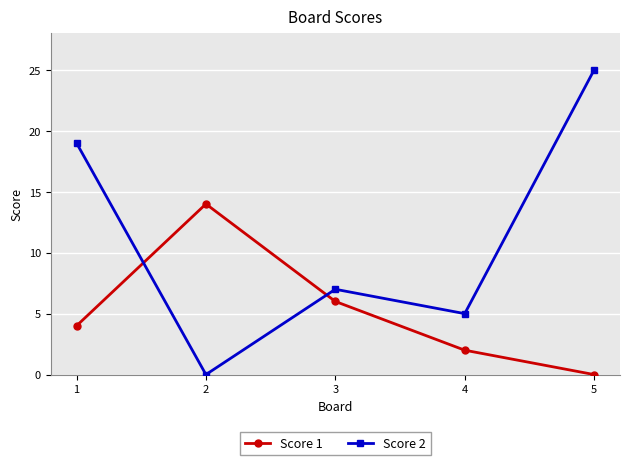

Which label corresponds to the largest value in the chart?

5